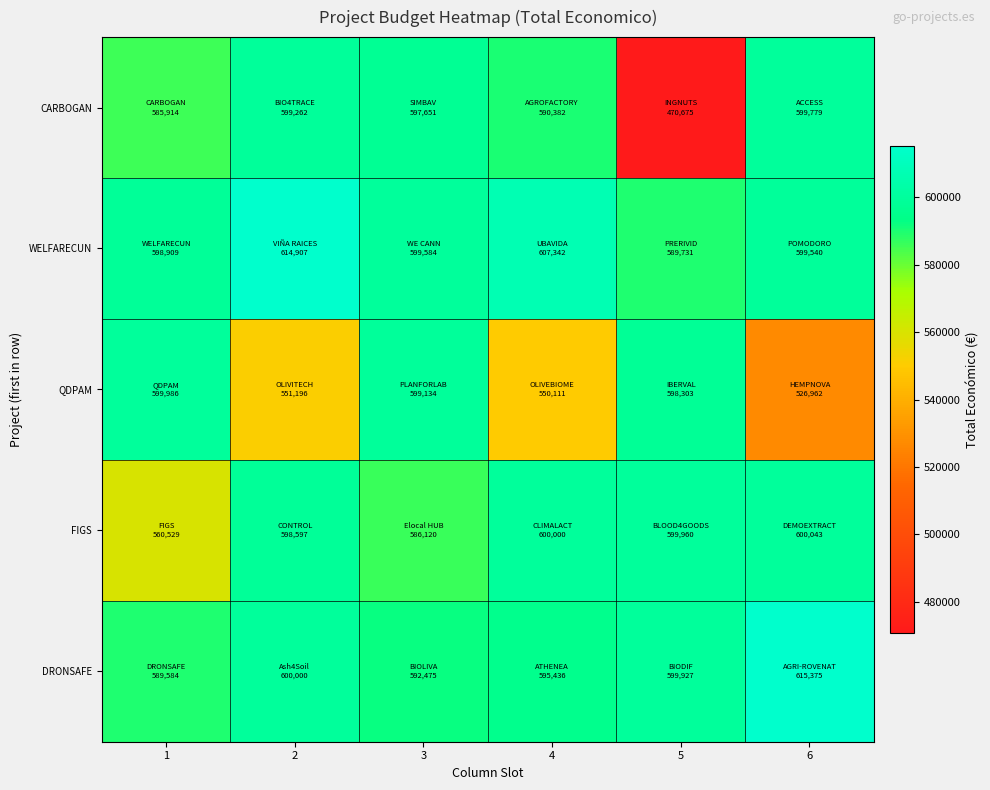

At 2, list the series in order from largest to smallest.

WELFARECUN, DRONSAFE, CARBOGAN, FIGS, QDPAM